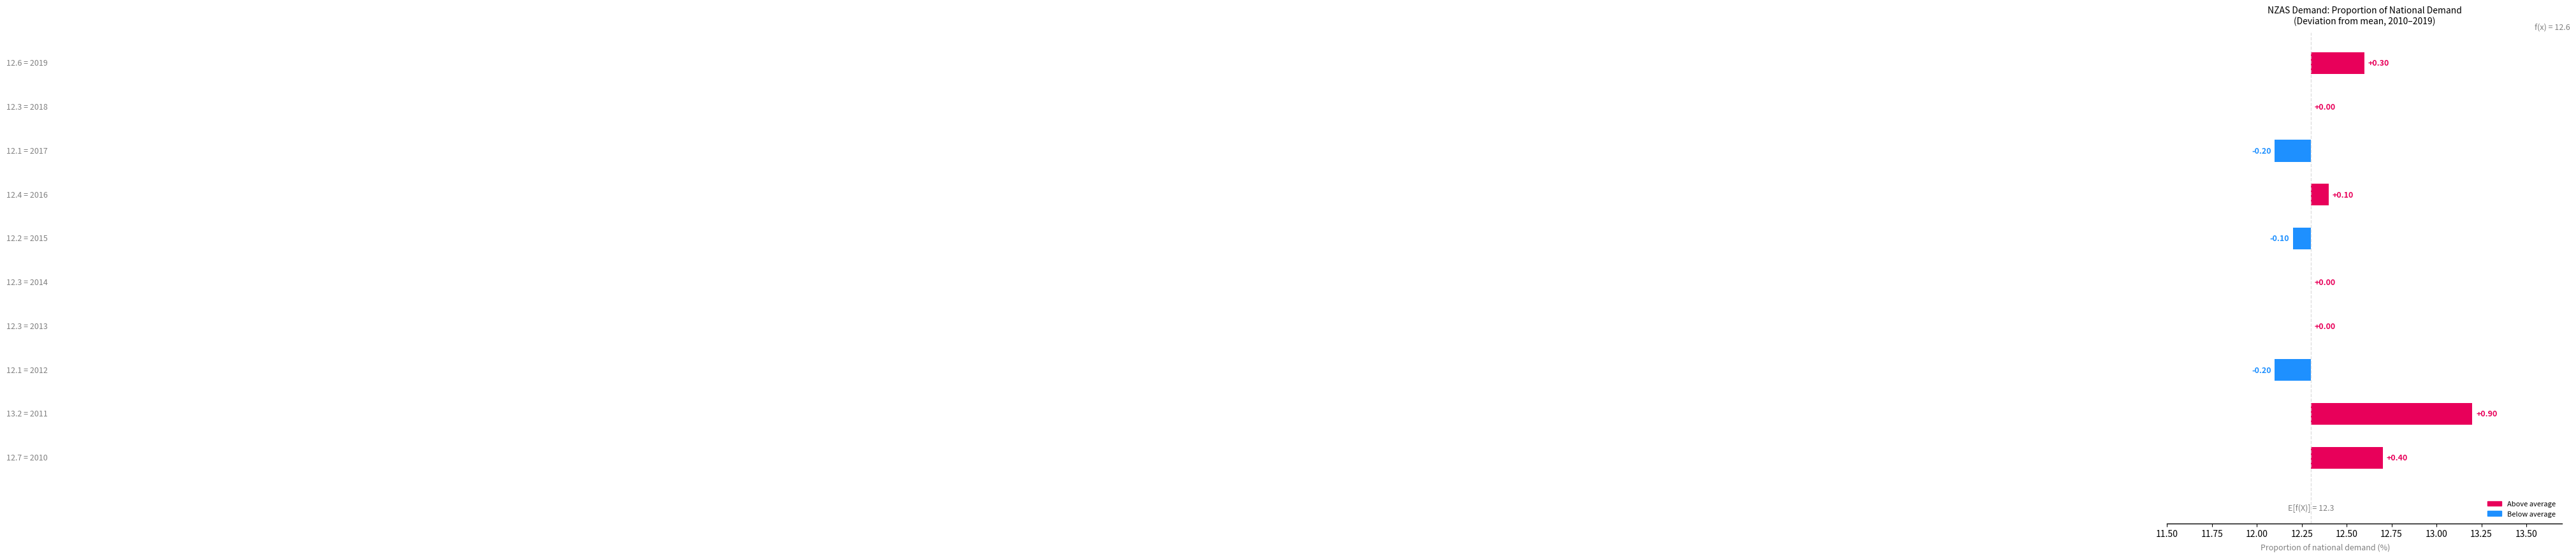

What is the greatest value displayed?

0.9